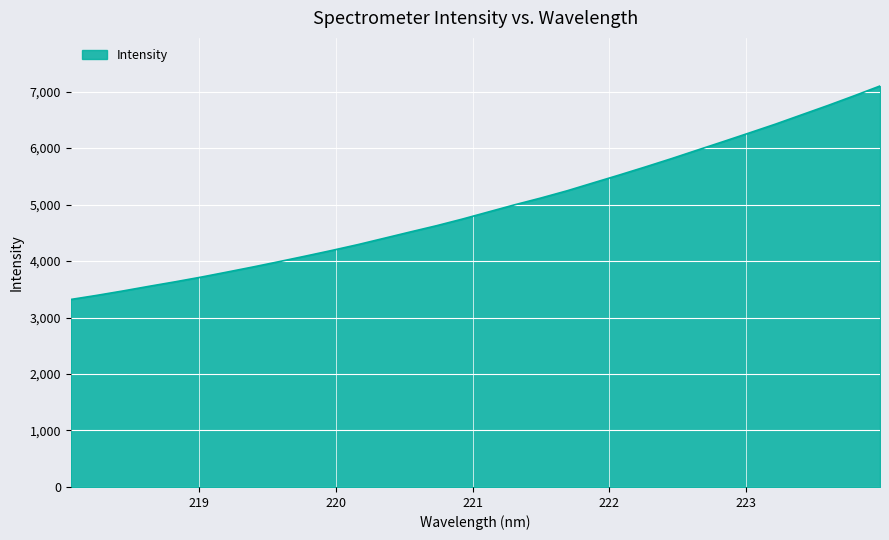

How many lines are shown in the chart?

1